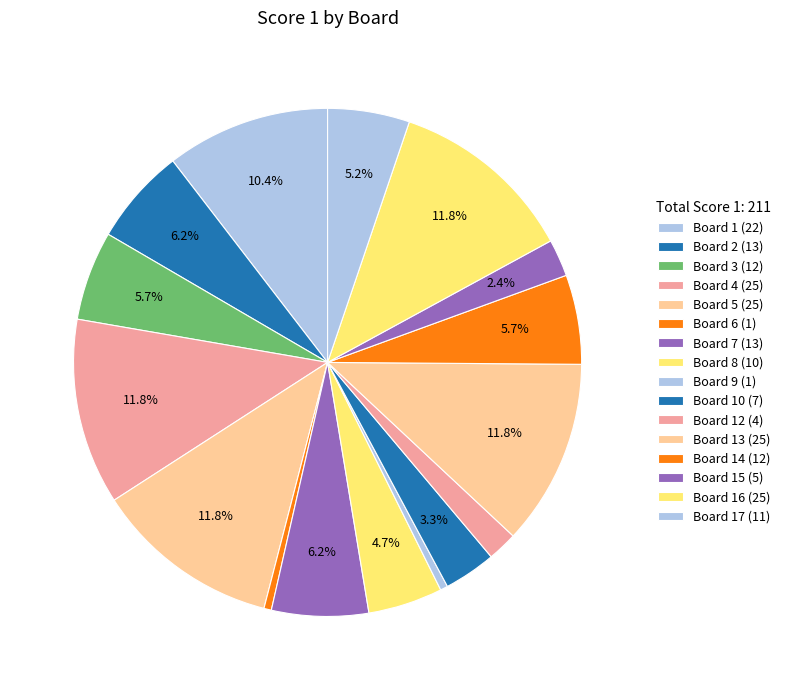

To the nearest percent, what portion does Board 2 (13) represent?

6%